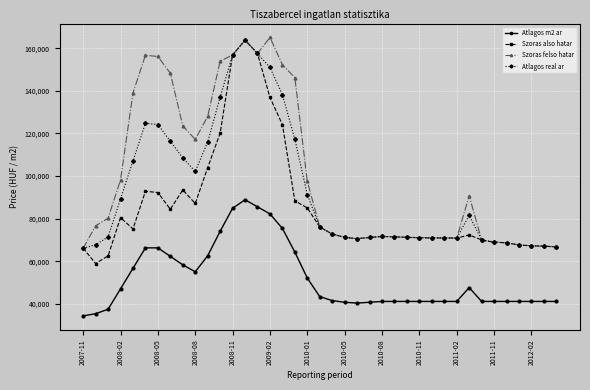

True or false: Szoras felso hatar and Atlagos m2 ar intersect in this chart.

False